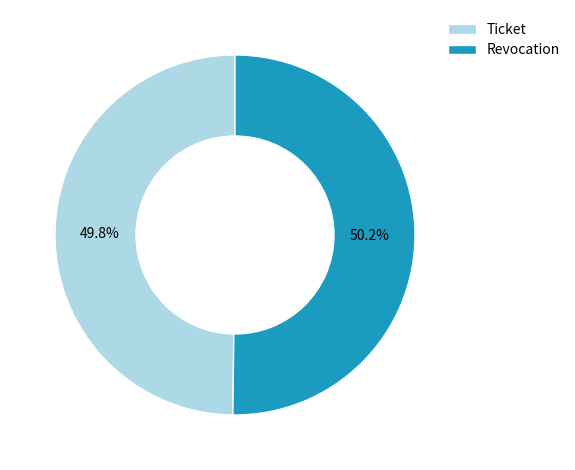

What is the ratio of the value at Ticket to the value at Revocation?

1.0